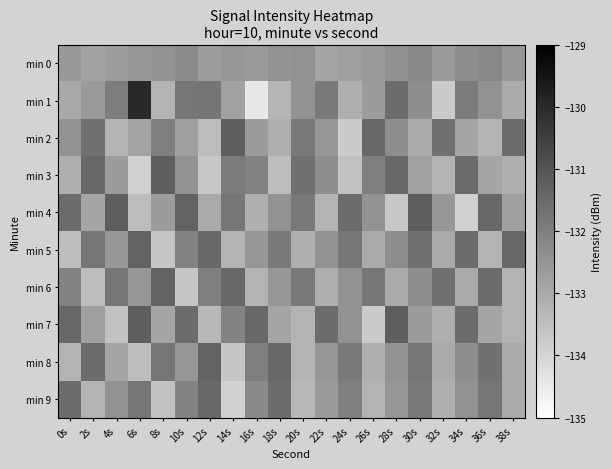

What is the total value across all series at 28s?

-1322.9